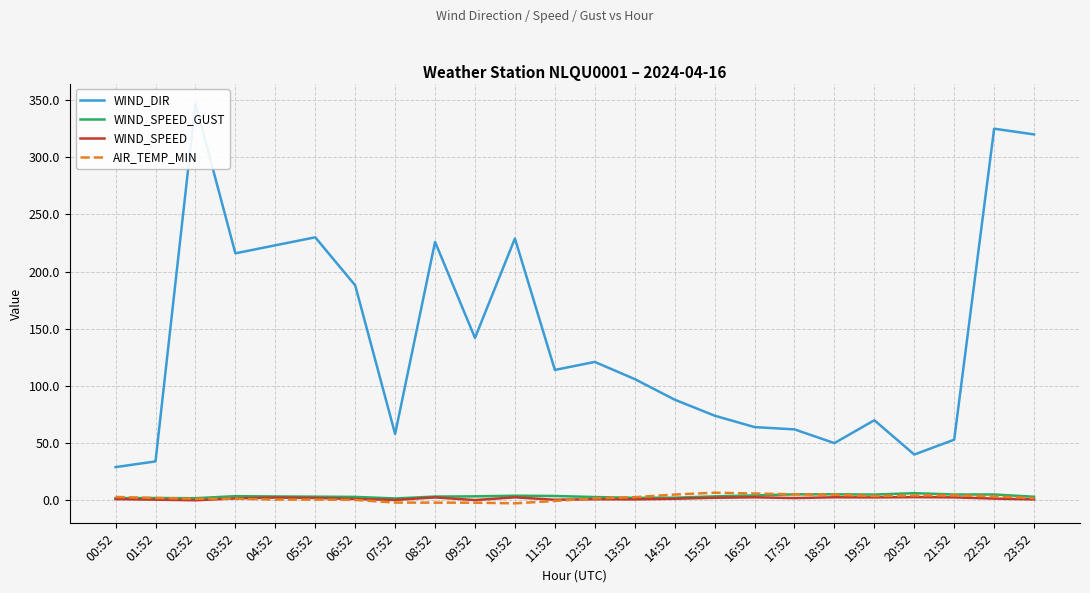

True or false: WIND_SPEED_GUST has a value of 3.1 at 05:52.

True